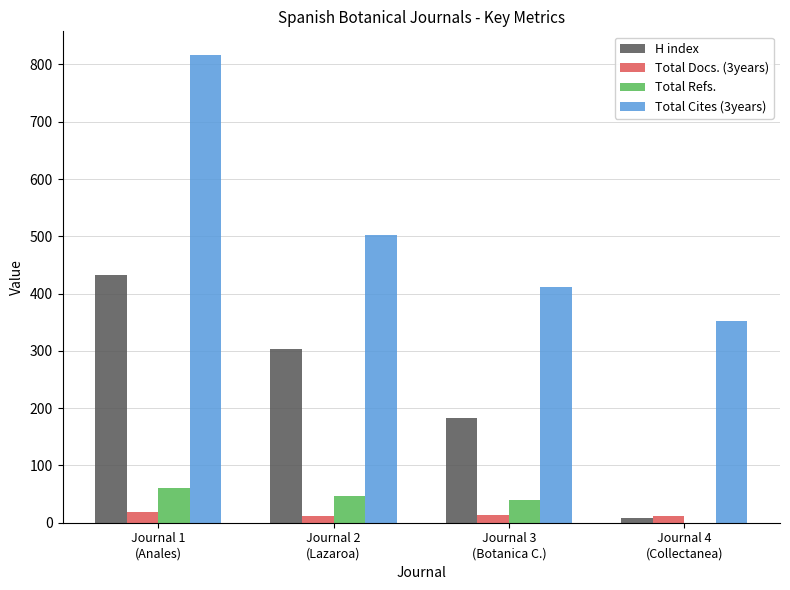

What is the difference between the Total Refs. values at Journal 2
(Lazaroa) and Journal 1
(Anales)?

13